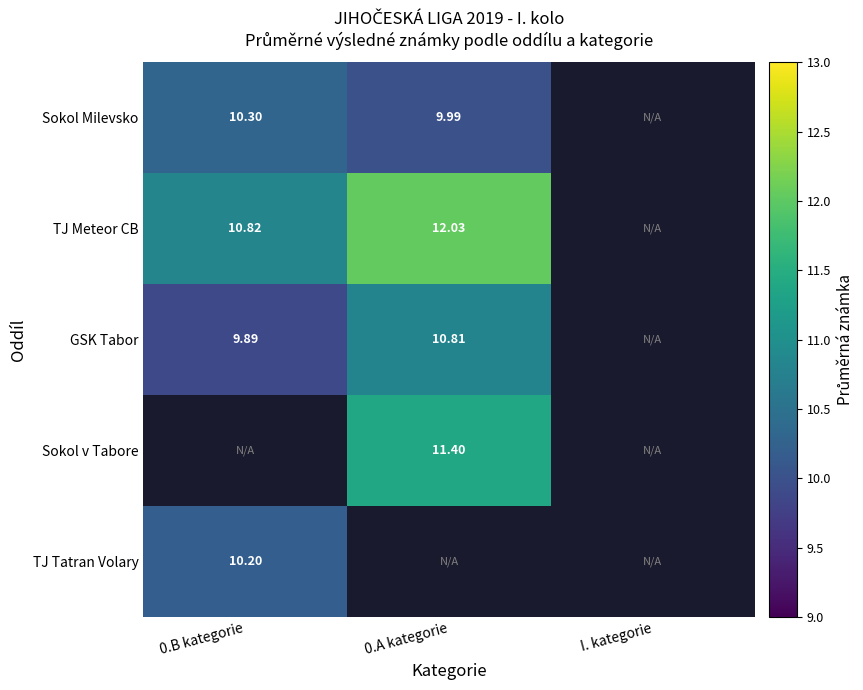

Is the value of Sokol v Tabore at 0.A kategorie greater than the value of GSK Tabor at 0.A kategorie?

Yes